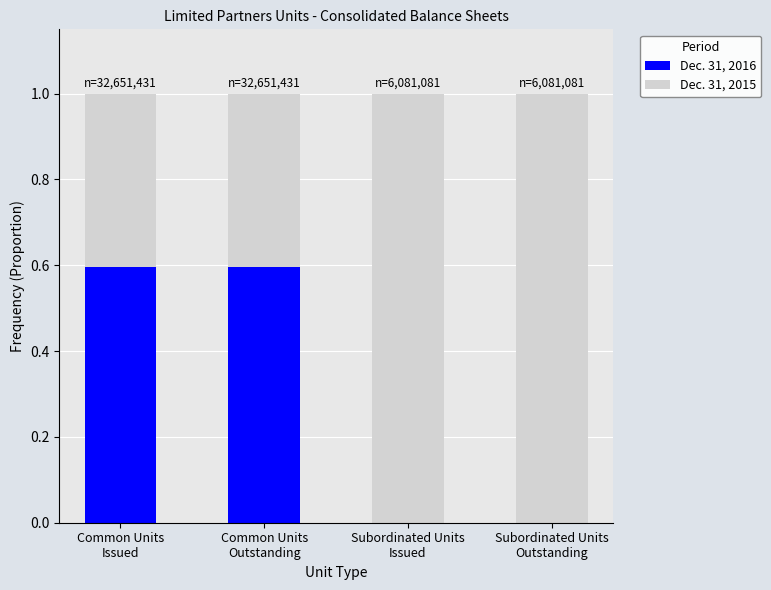

What are all the series names shown in the legend?

Dec. 31, 2016, Dec. 31, 2015